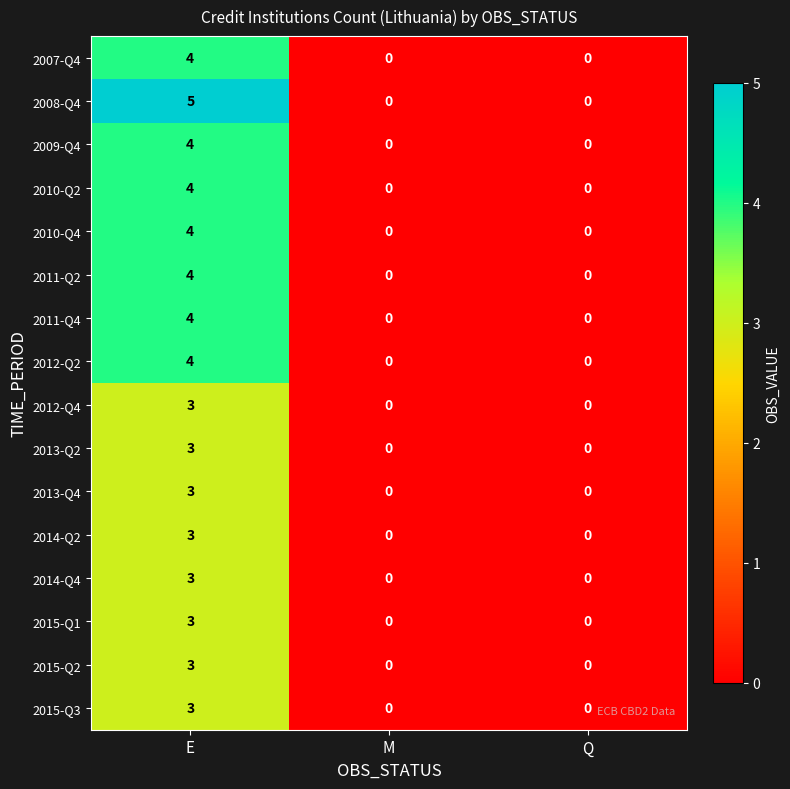

What is the sum of the 2013-Q4 values at E and Q?

3